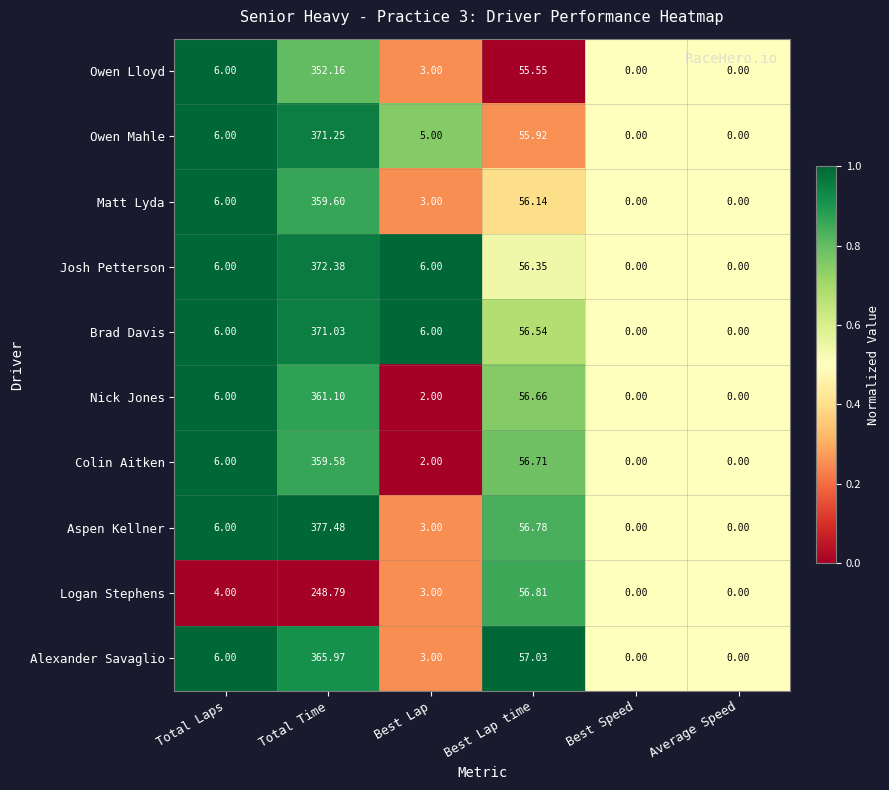

Rank the series at Total Time from lowest to highest value.

Logan Stephens, Owen Lloyd, Colin Aitken, Matt Lyda, Nick Jones, Alexander Savaglio, Brad Davis, Owen Mahle, Josh Petterson, Aspen Kellner